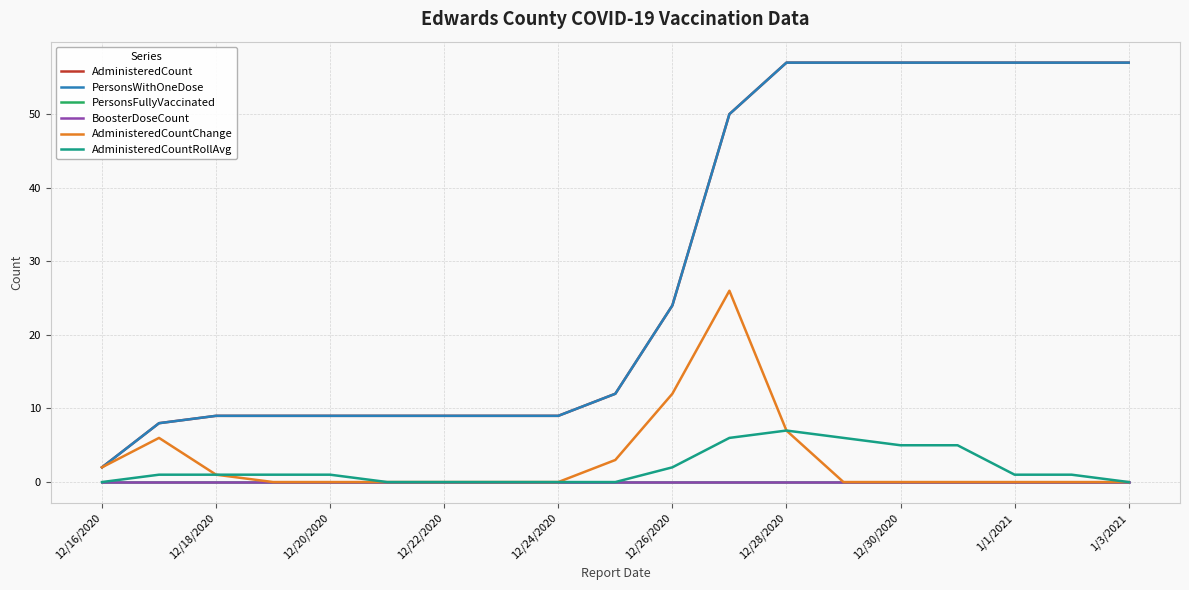

True or false: AdministeredCountChange and BoosterDoseCount cross at least once.

False